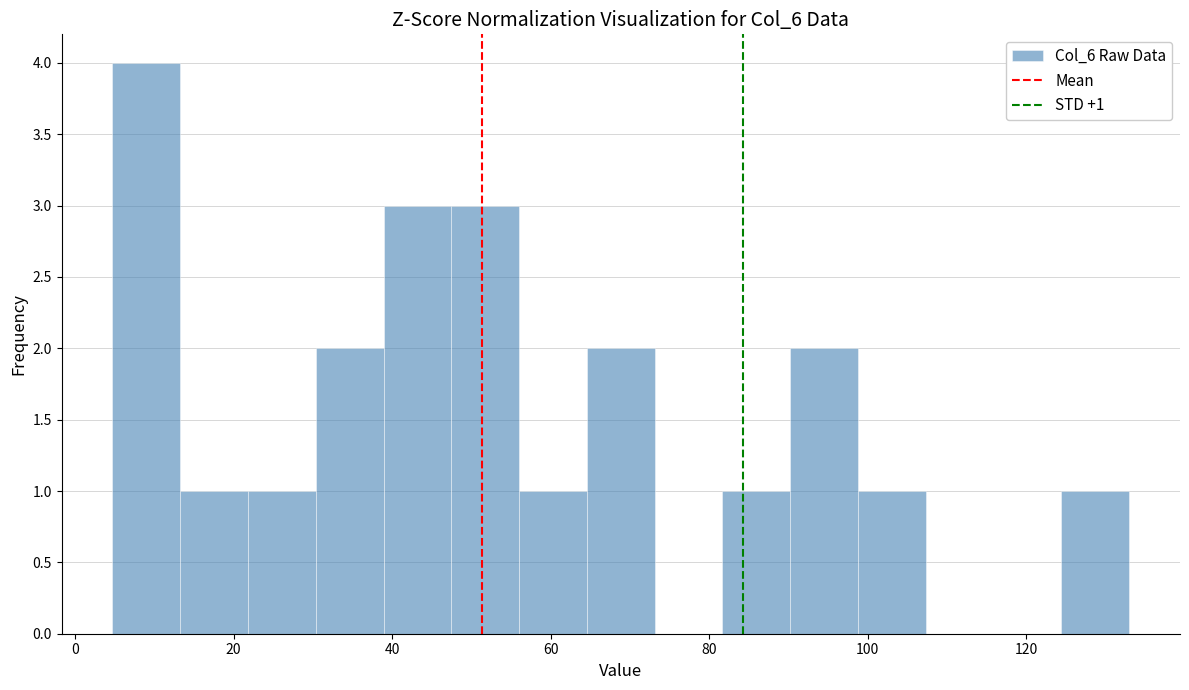

Over which range of the x-axis is the bar tallest?

4 to 14